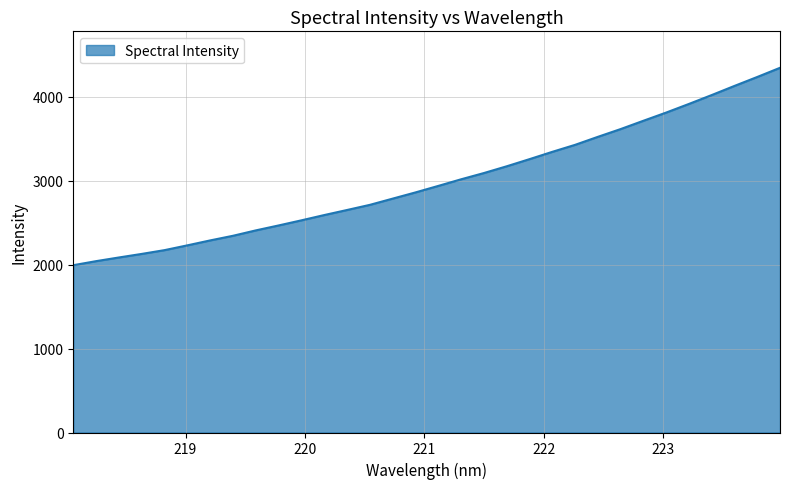

What is the maximum value shown in the chart?

4347.8